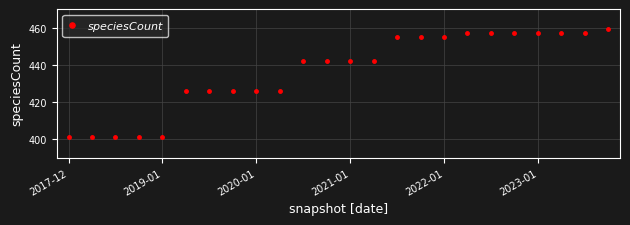

What is the greatest value displayed?

459